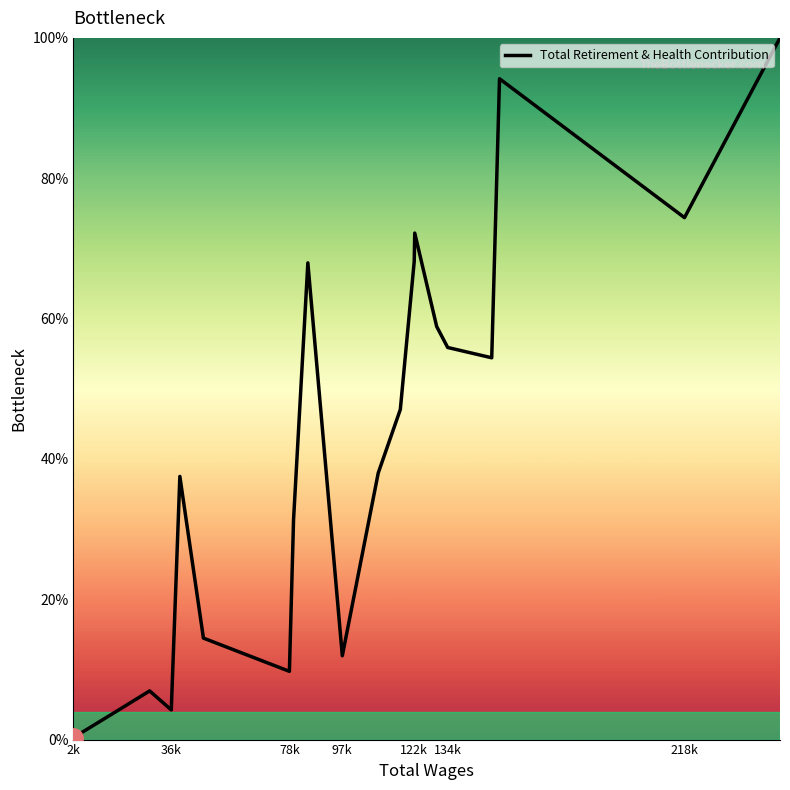

What is the greatest value displayed?

100.0